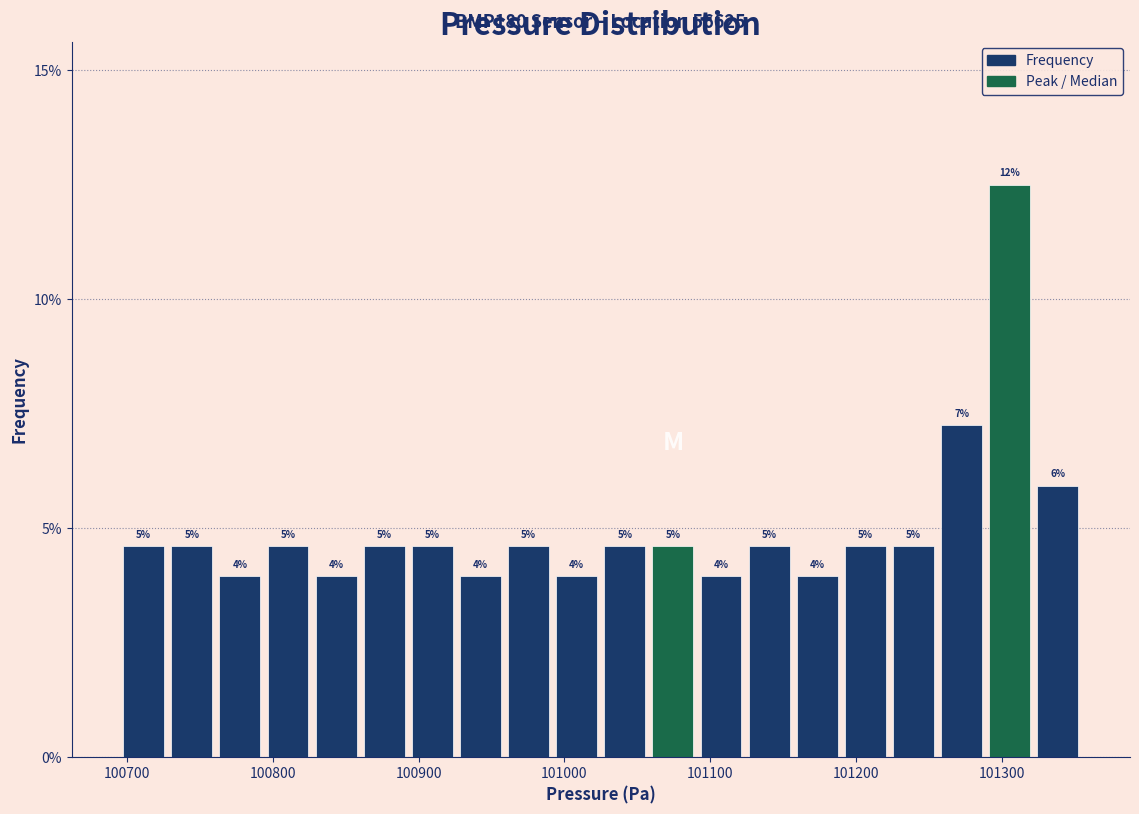

Around what value on the x-axis is the tallest bar? Give the approximate position of its centre, as read against the axis.

101310